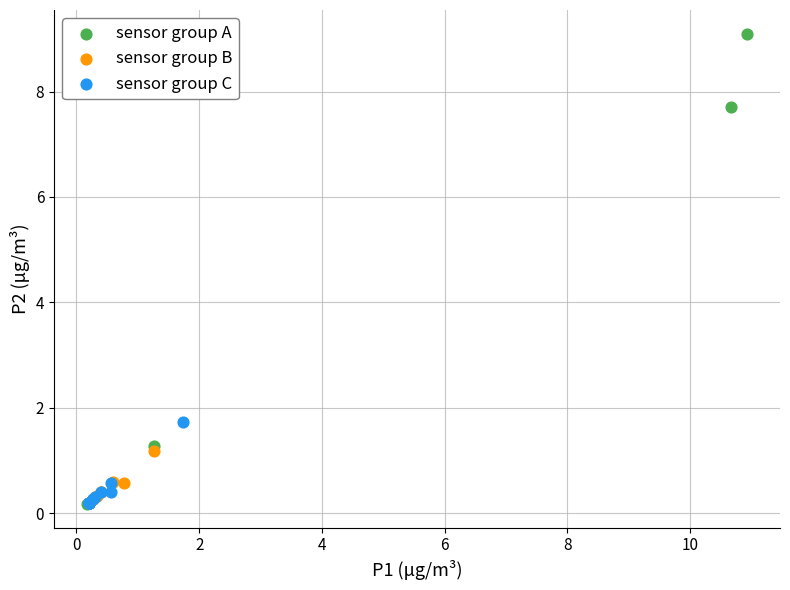

Which series contains the highest Y value?

sensor group A